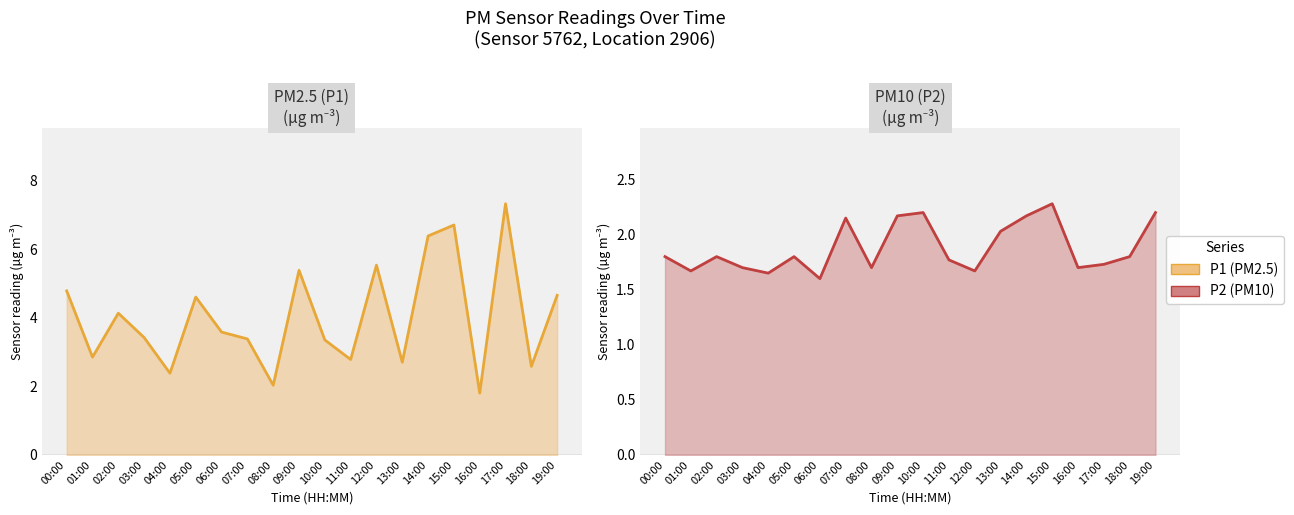

Is it true that P2 line equals 1.1 at 08:00?

False